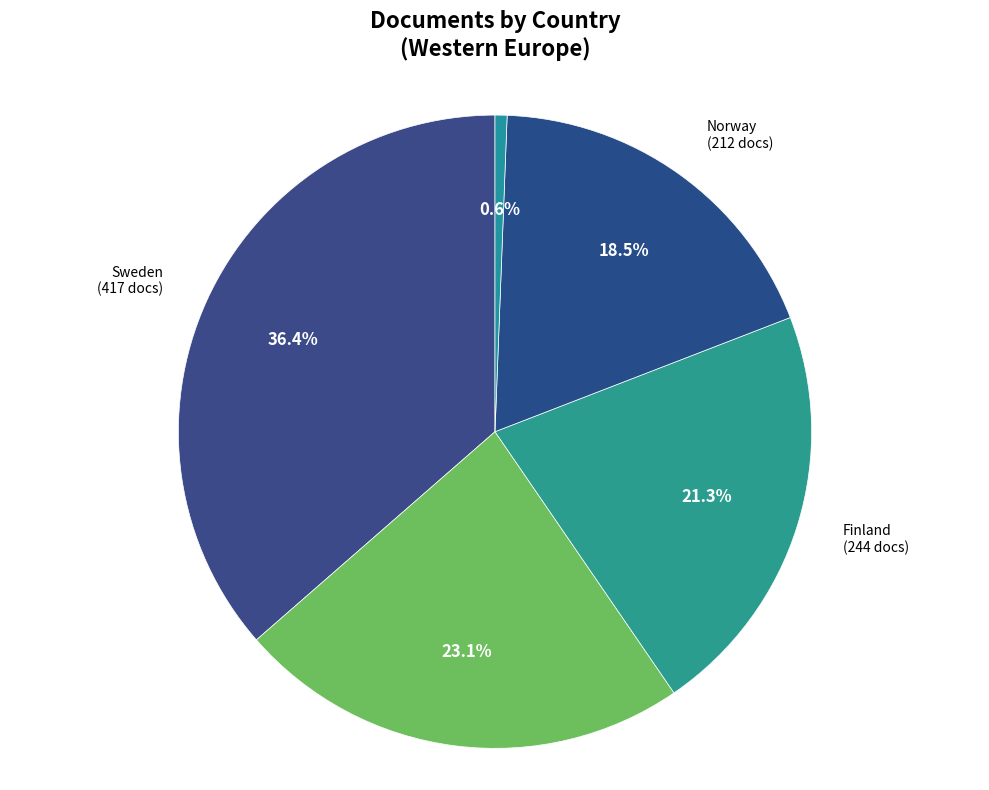

True or false: Denmark accounts for 23% of the total.

True